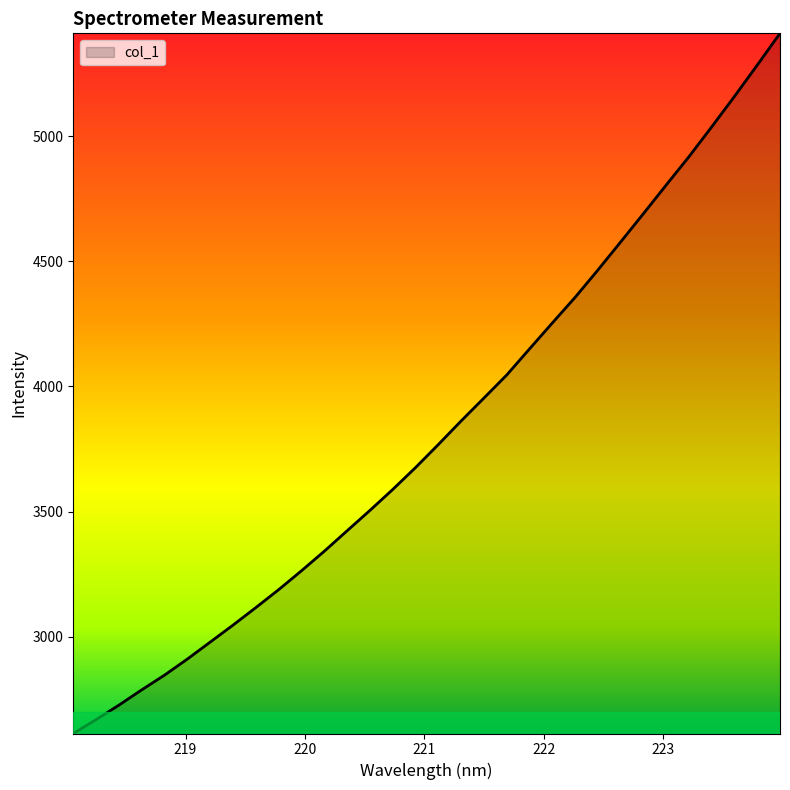

What is the smallest value displayed?

2612.6